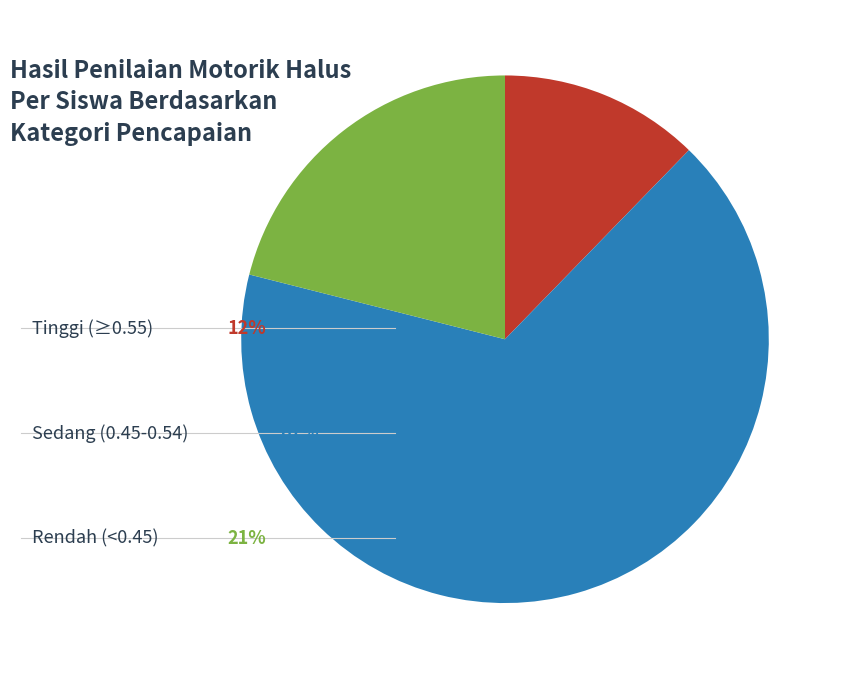

Is there any slice that represents more than half of the pie?

Yes